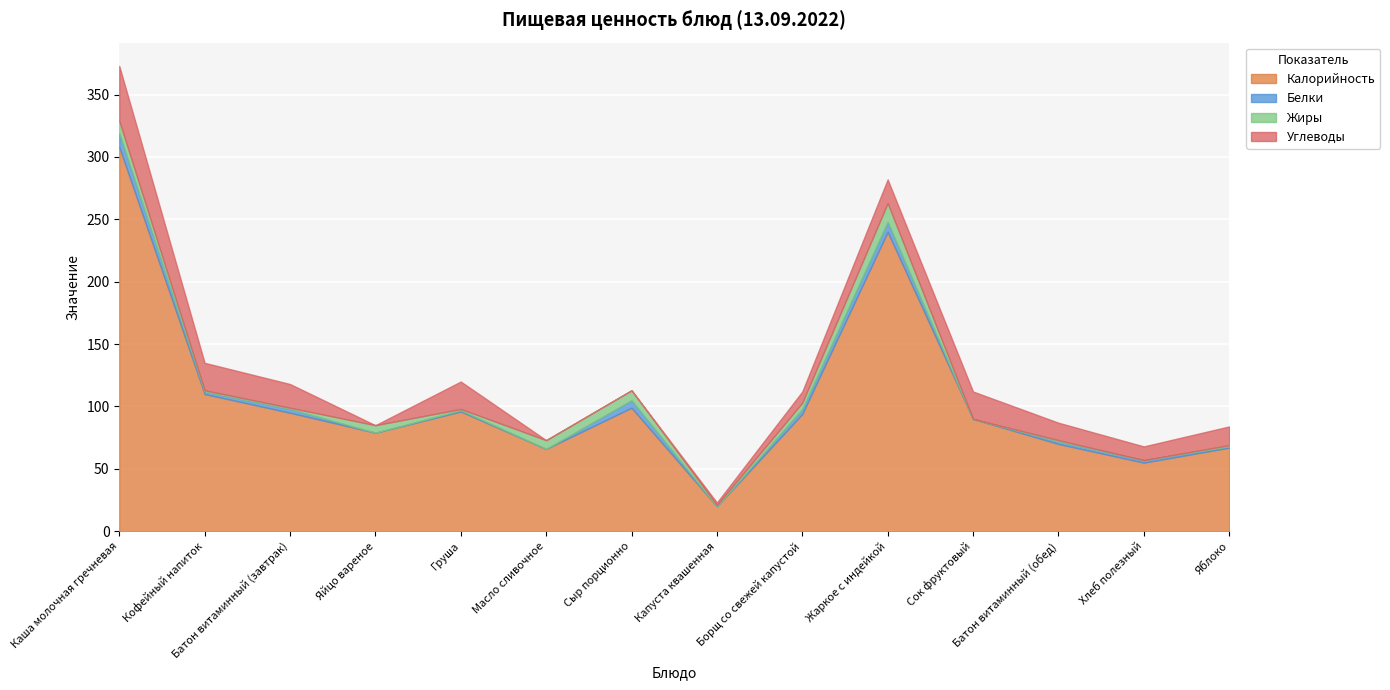

How many data points in Калорийность are less than 94?

7